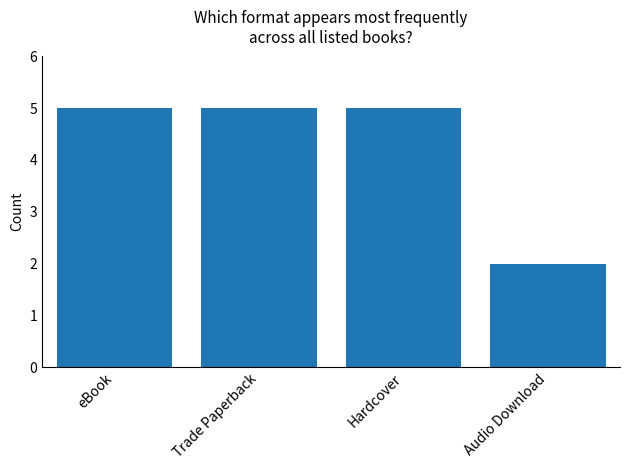

How many distinct data groups are displayed?

1